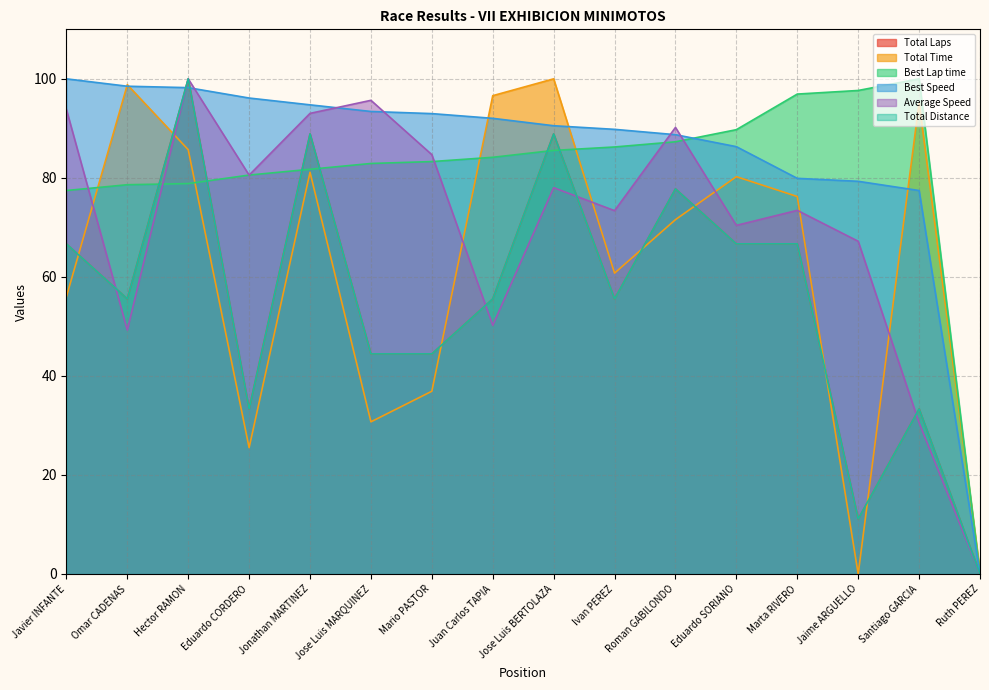

Count the number of data series in this chart.

6